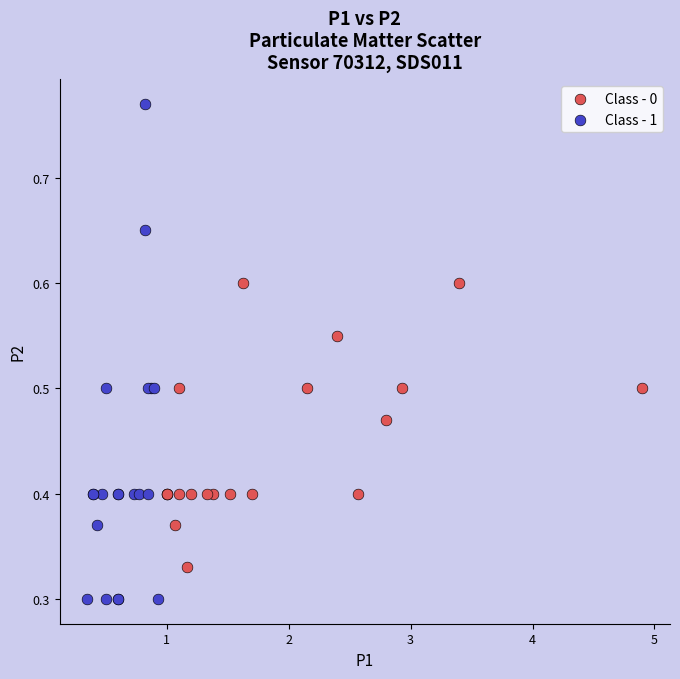

What are all the series names shown in the legend?

Class - 0, Class - 1